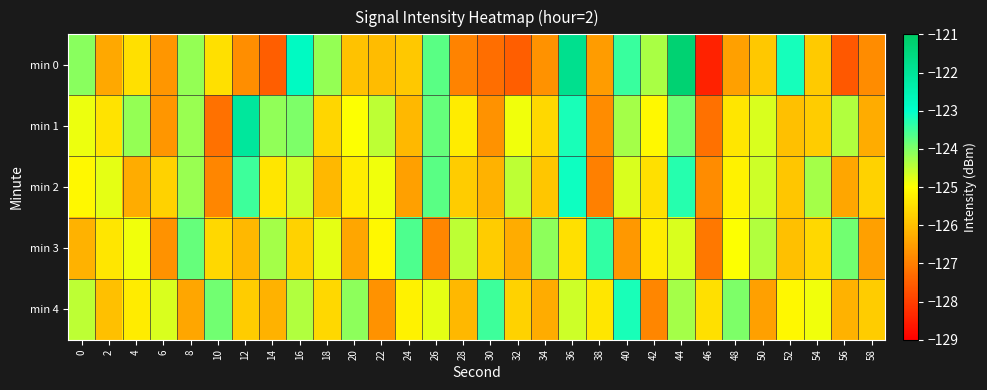

At which category is the sum across all series the highest?

44